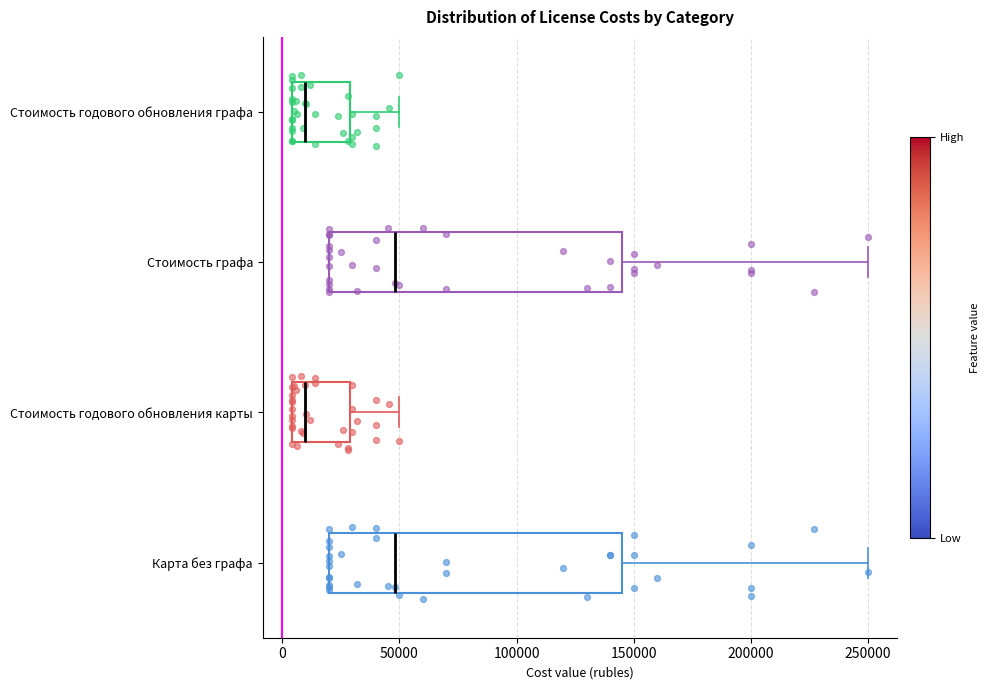

Where does the median line of the box for Стоимость годового обновления графа sit on the x-axis? The values are not printed on the chart, so give them approximately, as read against the axis.

10000